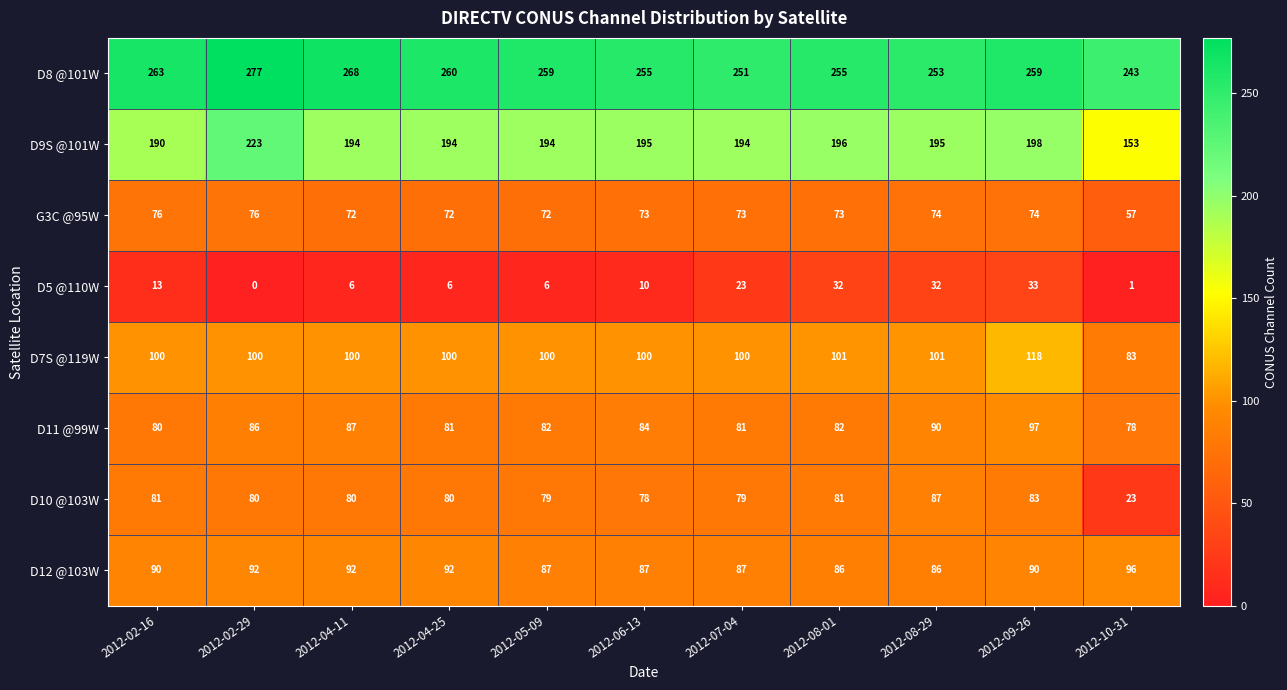

What is the sum of the D7S @119W values at 2012-04-25 and 2012-02-16?

200